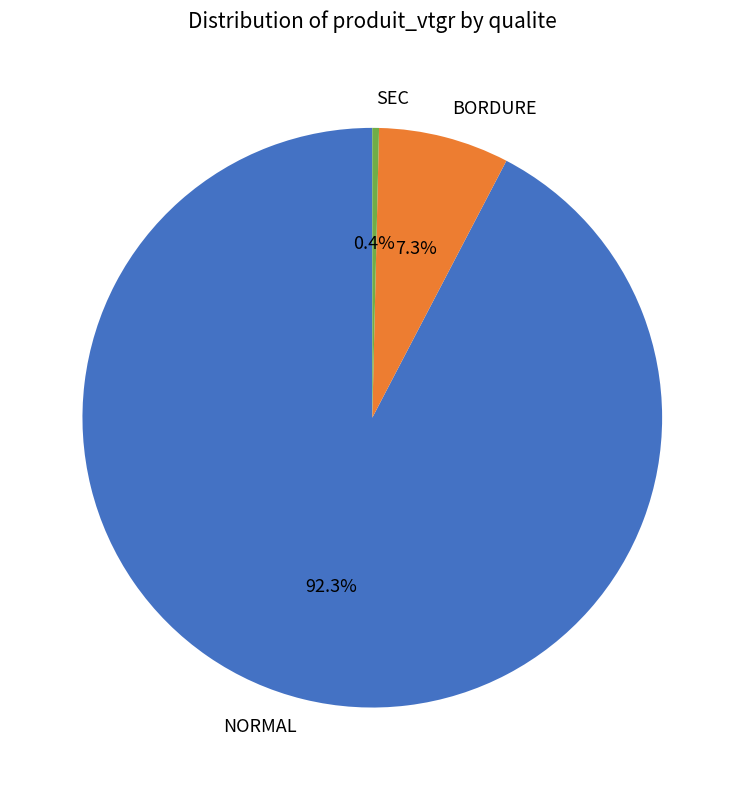

Is there a majority slice in this chart?

Yes